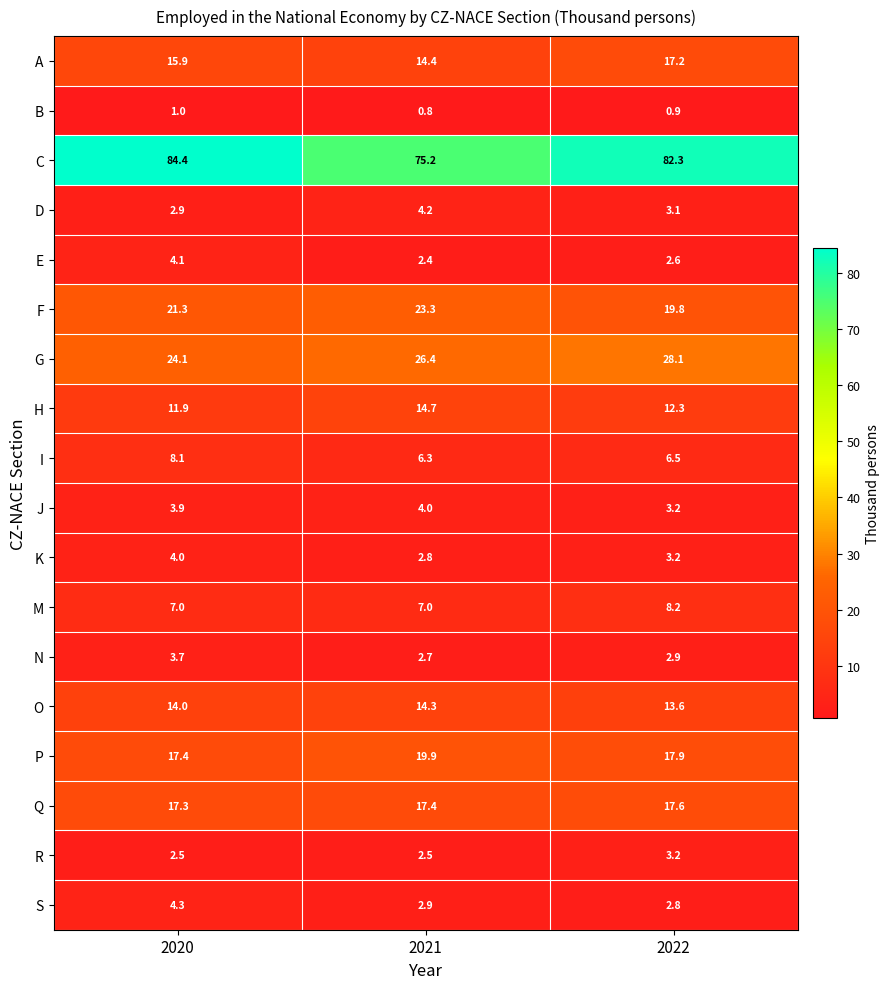

Read the N value at 2022.

2.9